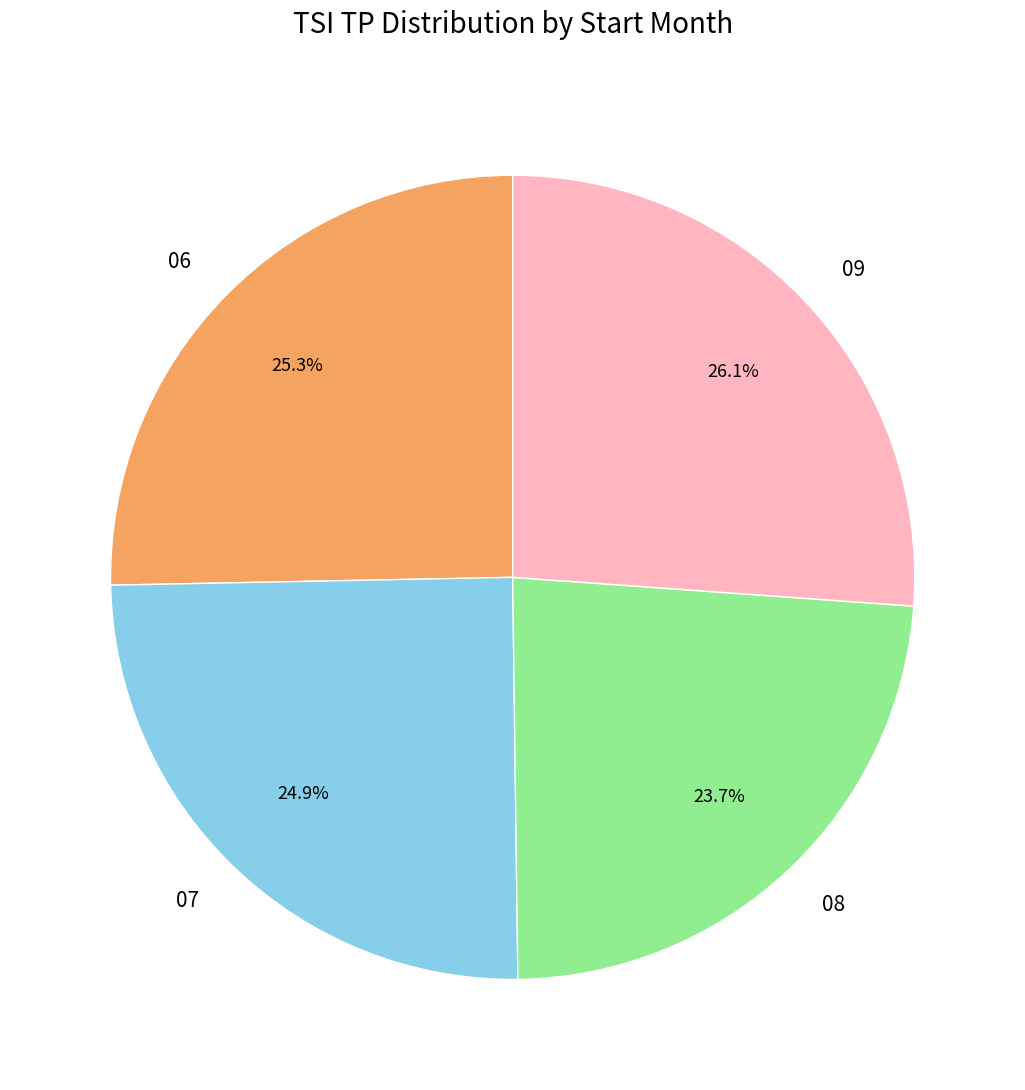

Do 06 and 08 together represent more than half of the pie?

No